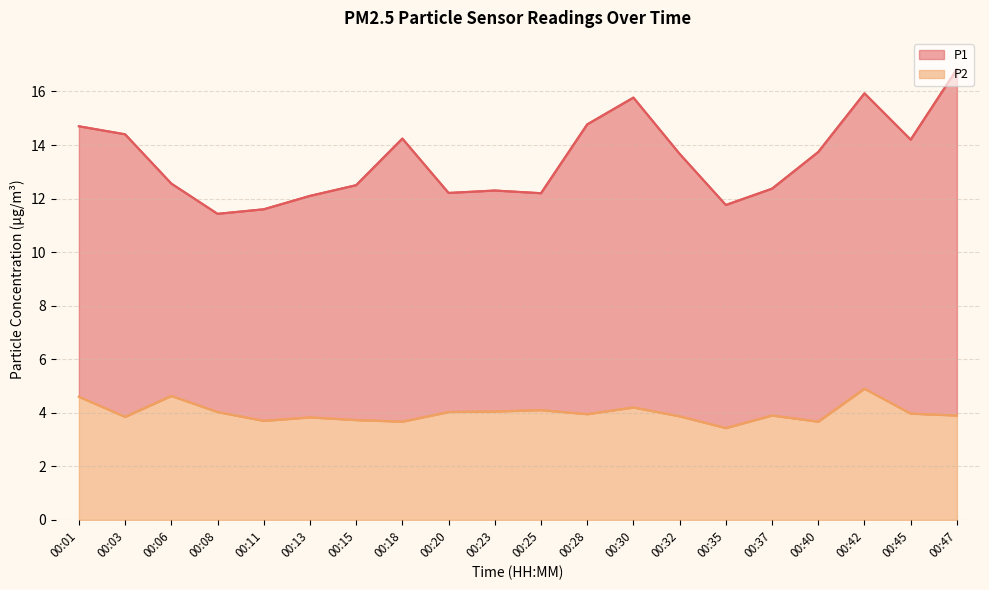

Approximately how many times larger is the value at 00:11 compared to 00:32?

1.0